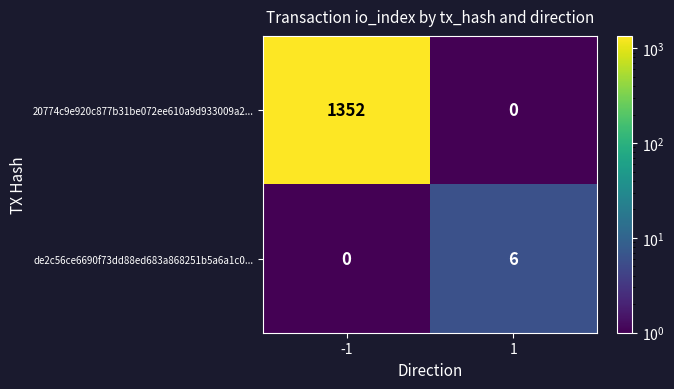

Which series has the largest range (max minus min)?

20774c9e920c877b31be072ee610a9d933009a2...